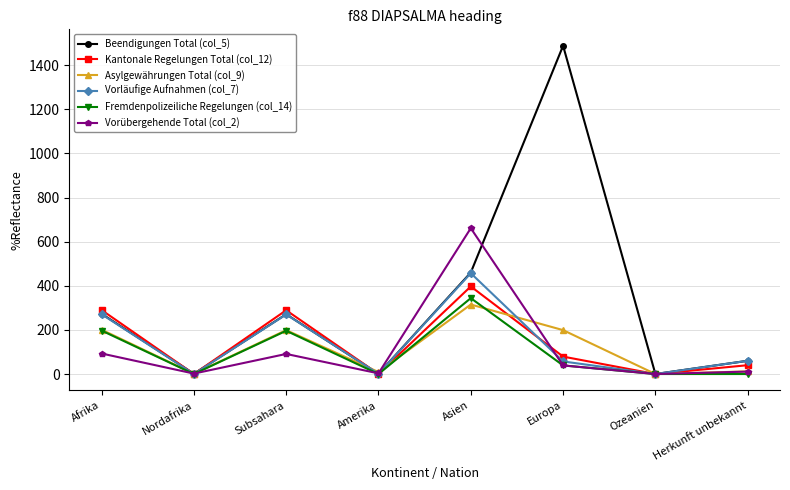

What is the average value of the Vorläufige Aufnahmen (col_7) series?

140